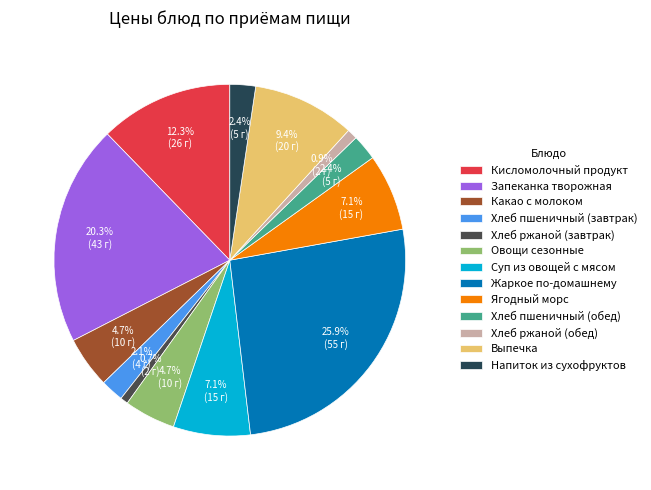

Between Напиток из сухофруктов and Какао с молоком, which is larger?

Какао с молоком